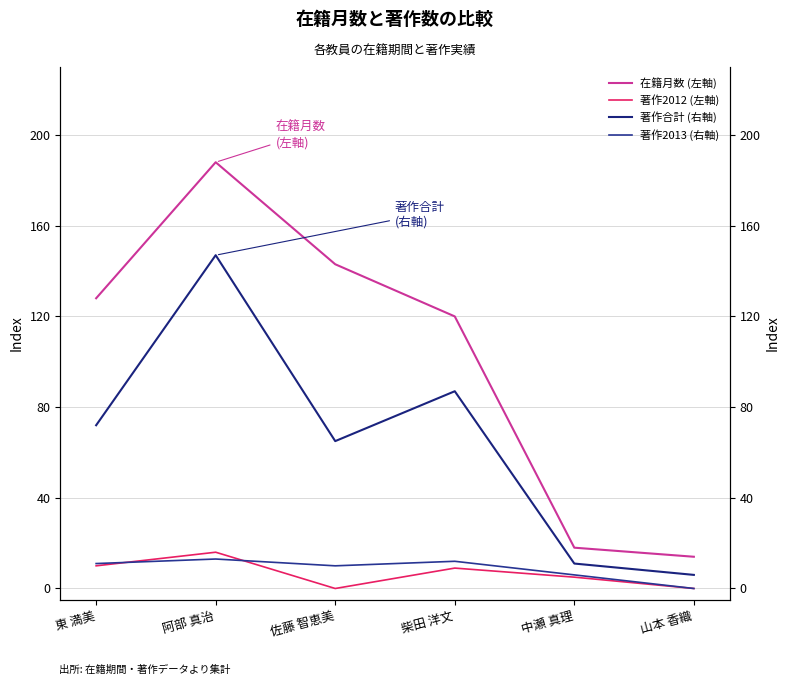

Rank the categories by 著作合計 (右軸) value from lowest to highest.

山本 香織, 中瀬 真理, 佐藤 智恵美, 東 満美, 柴田 洋文, 阿部 真治